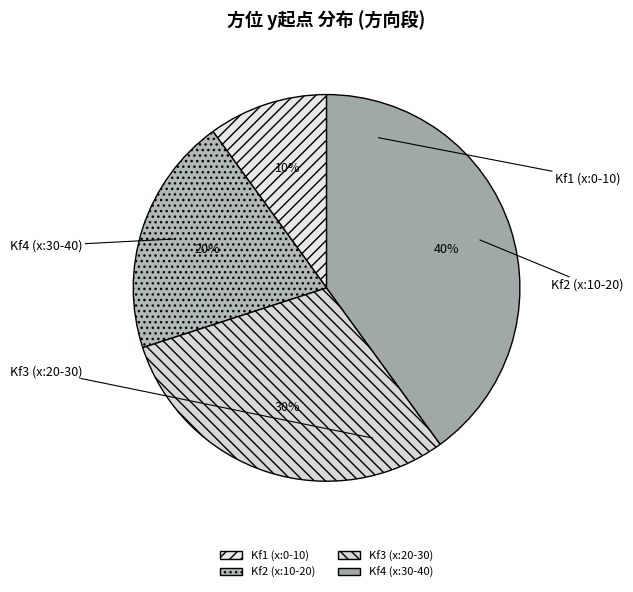

Count the number of slices in the pie.

4